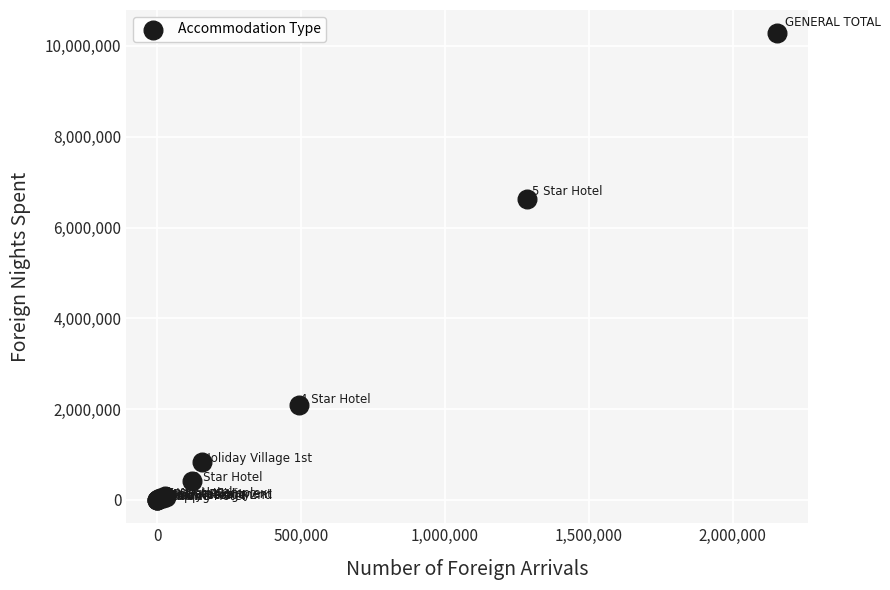

What Y value in the scatter plot is closest to 5139313?

6620975